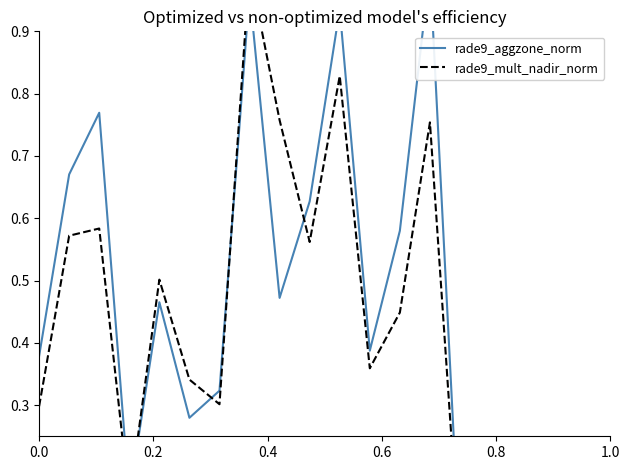

Is it true that rade9_aggzone_norm equals 0.4 at 0.2?

False